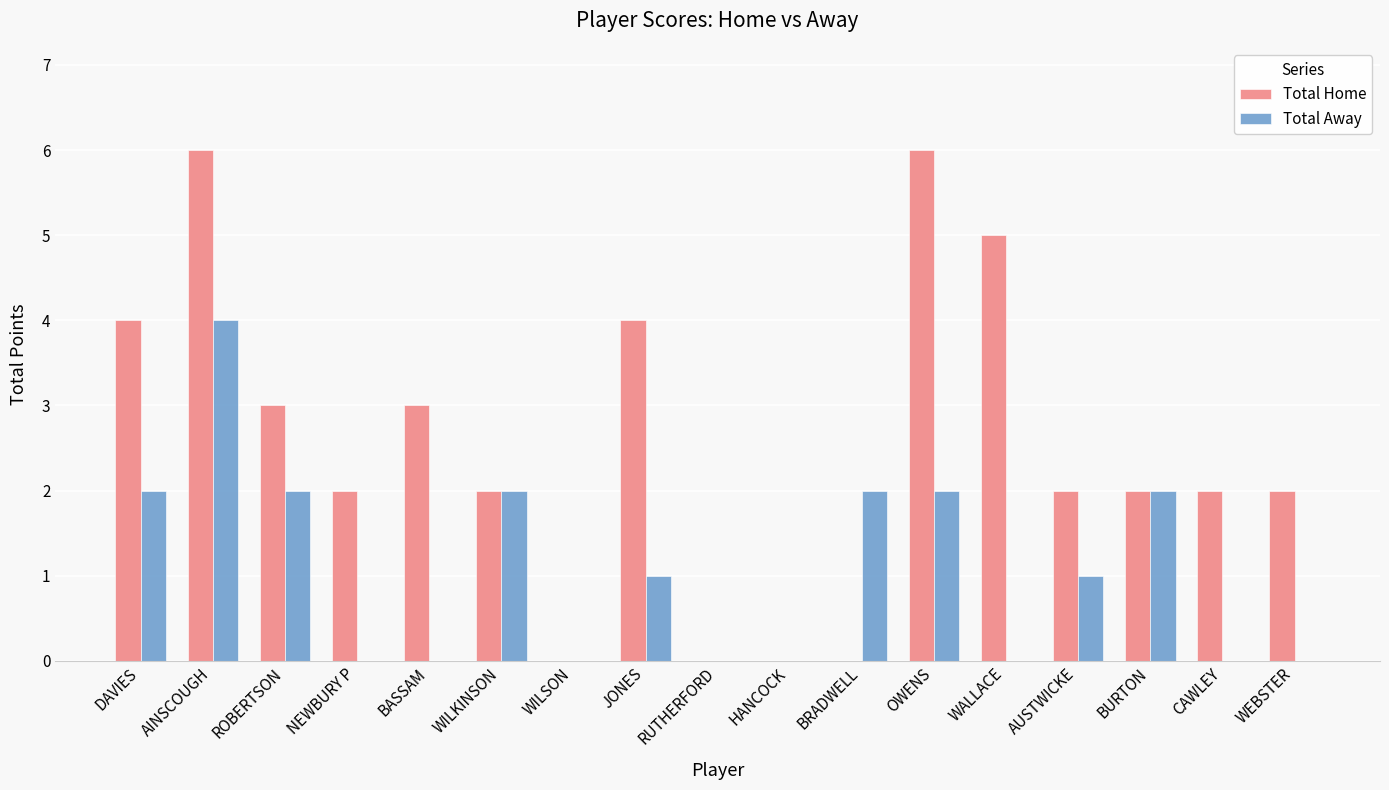

True or false: Total Home has a value of 4 at AINSCOUGH.

False